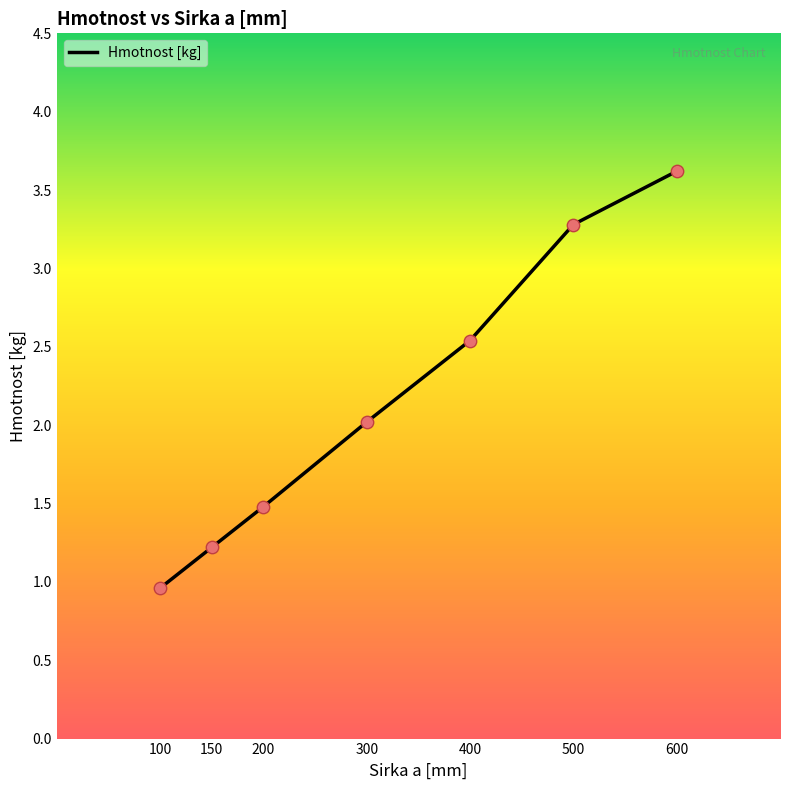

Between 400 and 300, which is larger?

400